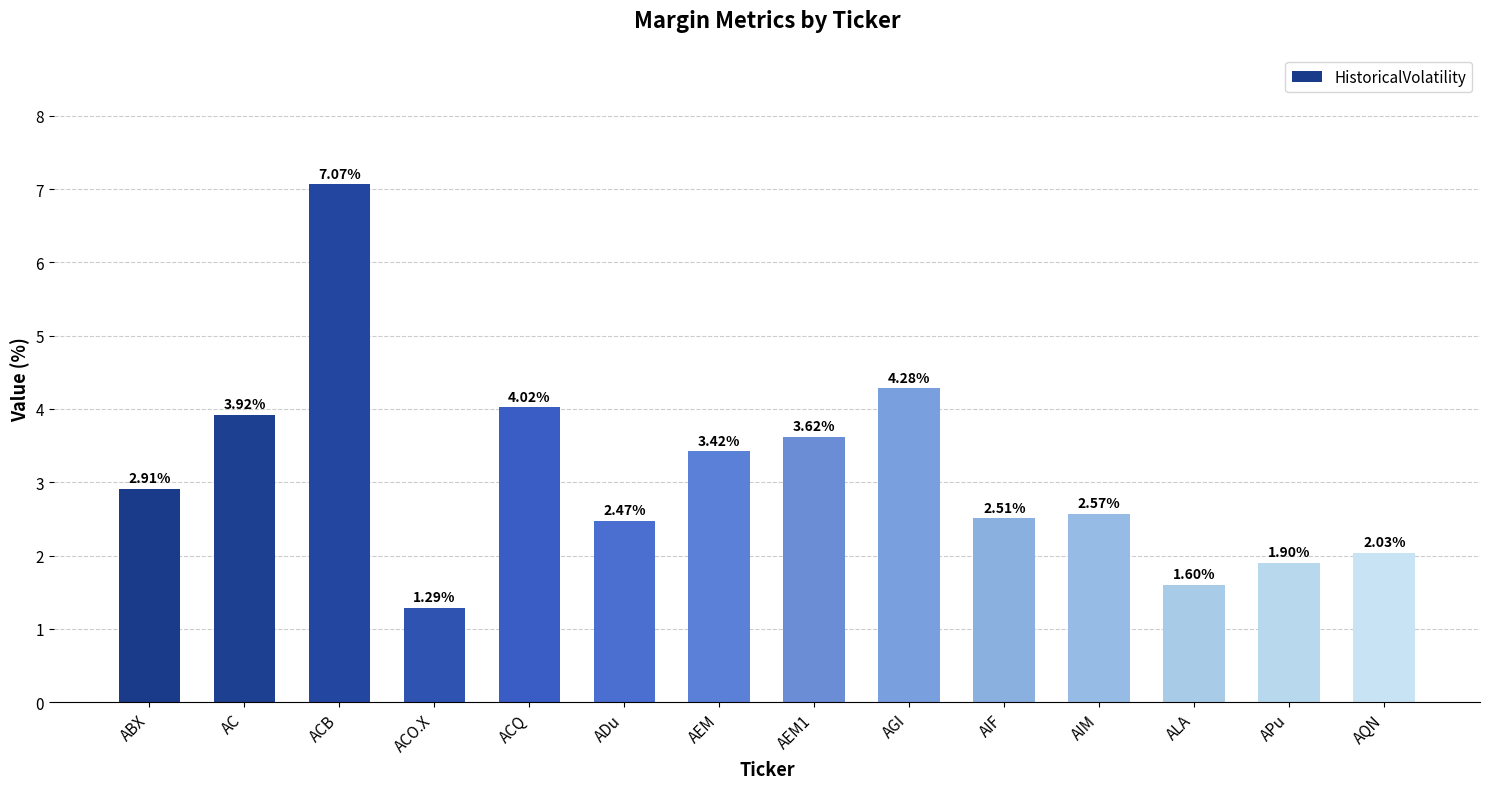

How many bars are there in total?

14